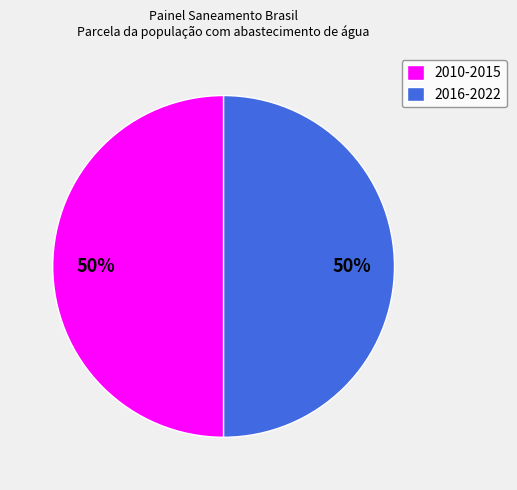

To the nearest percent, what percentage of the pie is 2010-2015?

50%